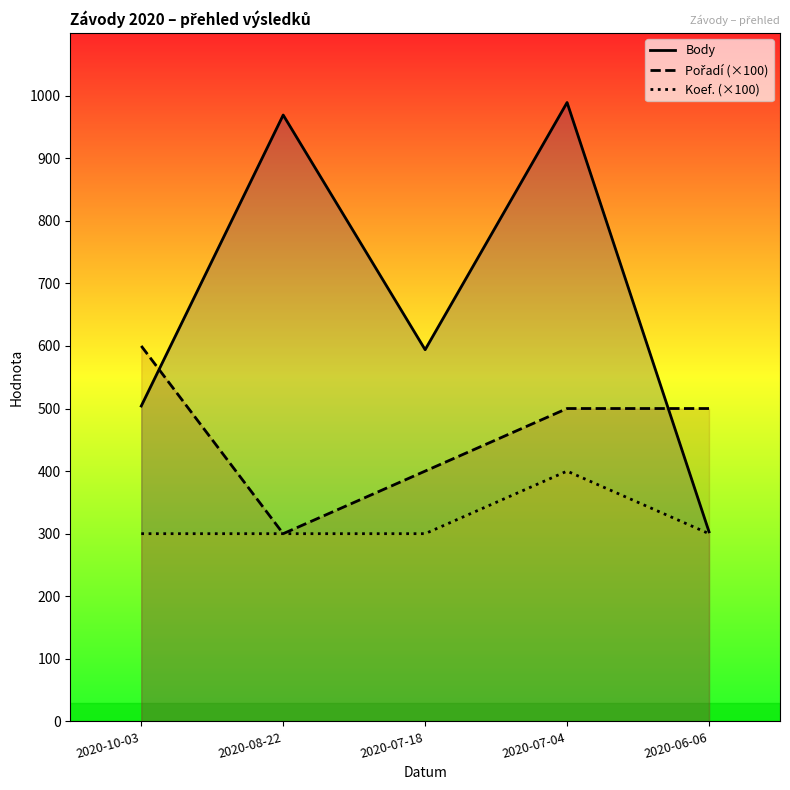

Reading right to left, transcribe all the data shown in this chart.

Body: 2020-06-06=303	2020-07-04=989	2020-07-18=594	2020-08-22=969	2020-10-03=504
Pořadí (×100): 2020-06-06=500	2020-07-04=500	2020-07-18=400	2020-08-22=300	2020-10-03=600
Koef. (×100): 2020-06-06=300	2020-07-04=400	2020-07-18=300	2020-08-22=300	2020-10-03=300